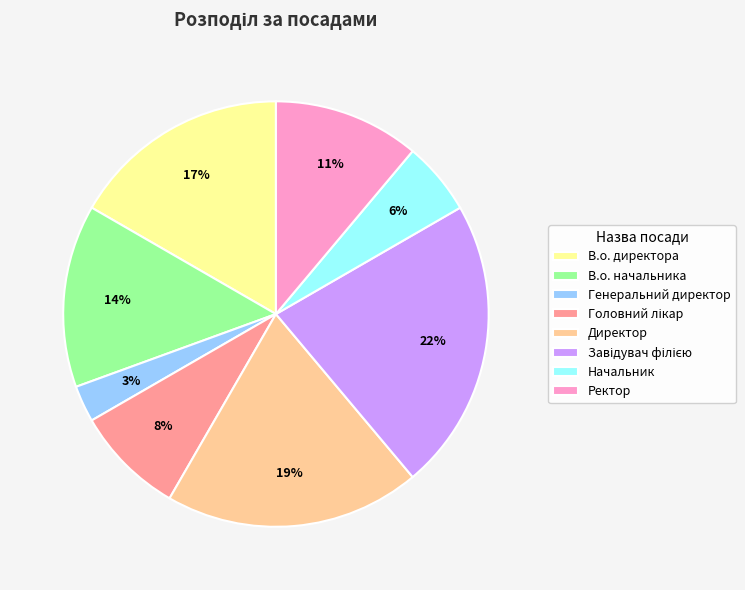

Does any single category account for the majority?

No